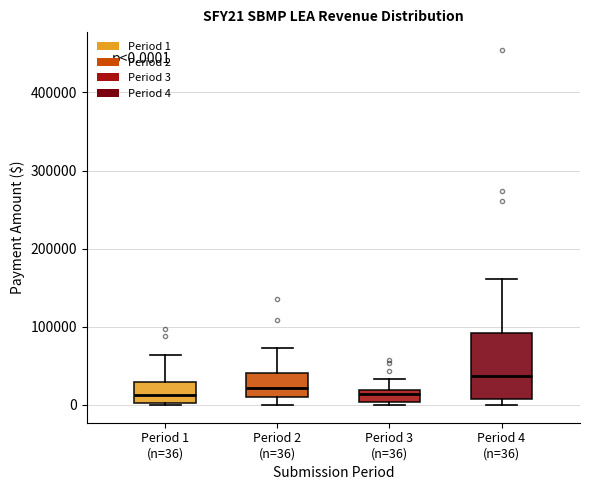

Which box is the tallest, from its lower edge to its upper edge?

Period 4 (n=36)